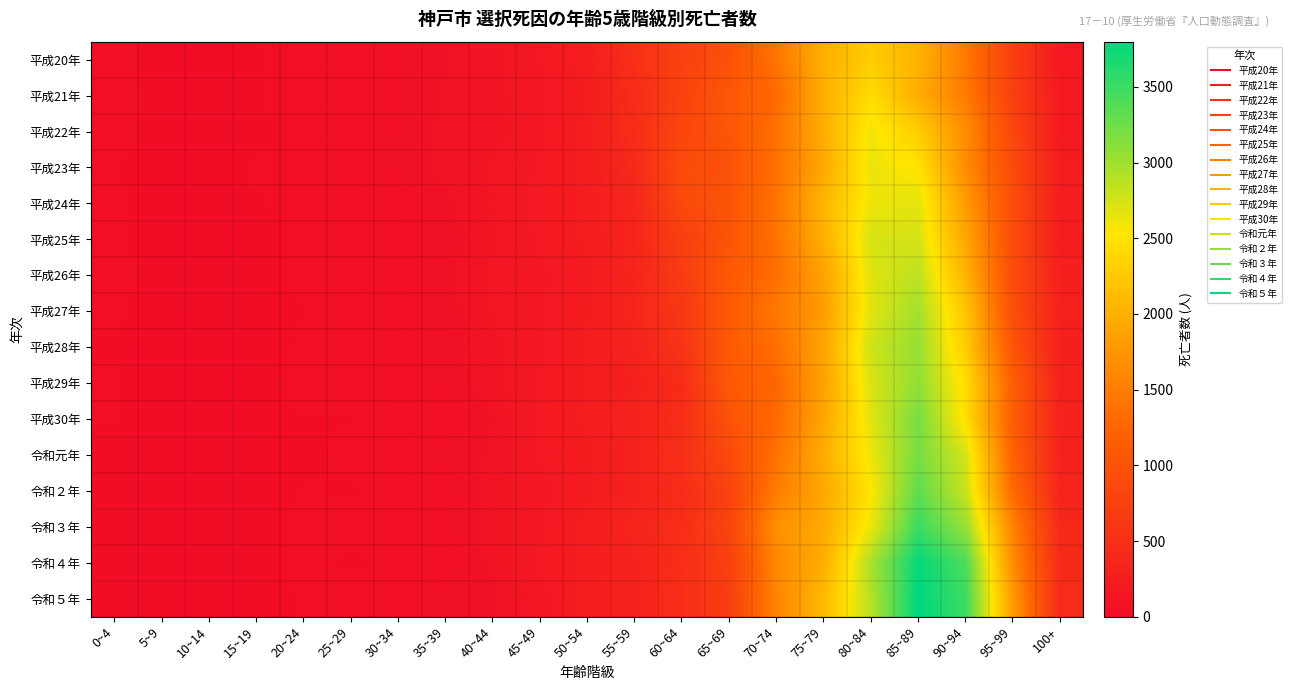

Reading right to left, extract all data points from this chart.

平成20年: 100+=178	95~99=712	90~94=1475	85~89=2028	80~84=2286	75~79=1997	70~74=1420	65~69=972	60~64=742	55~59=502	50~54=256	45~49=170	40~44=111	35~39=79	30~34=55	25~29=36	20~24=39	15~19=21	10~14=11	5~9=5	0~4=39
平成21年: 100+=187	95~99=733	90~94=1476	85~89=1981	80~84=2438	75~79=1992	70~74=1291	65~69=1053	60~64=775	55~59=454	50~54=225	45~49=154	40~44=103	35~39=84	30~34=59	25~29=32	20~24=40	15~19=20	10~14=3	5~9=6	0~4=41
平成22年: 100+=188	95~99=819	90~94=1660	85~89=2293	80~84=2600	75~79=1977	70~74=1385	65~69=1048	60~64=807	55~59=470	50~54=248	45~49=159	40~44=100	35~39=89	30~34=55	25~29=43	20~24=35	15~19=13	10~14=8	5~9=6	0~4=43
平成23年: 100+=234	95~99=896	90~94=1641	85~89=2507	80~84=2629	75~79=1927	70~74=1373	65~69=974	60~64=885	55~59=412	50~54=239	45~49=172	40~44=123	35~39=94	30~34=60	25~29=31	20~24=31	15~19=27	10~14=6	5~9=3	0~4=25
平成24年: 100+=244	95~99=920	90~94=1805	85~89=2664	80~84=2613	75~79=2052	70~74=1406	65~69=1028	60~64=864	55~59=372	50~54=243	45~49=185	40~44=122	35~39=73	30~34=36	25~29=38	20~24=31	15~19=20	10~14=4	5~9=6	0~4=28
平成25年: 100+=234	95~99=907	90~94=1913	85~89=2736	80~84=2741	75~79=2003	70~74=1391	65~69=1019	60~64=708	55~59=361	50~54=237	45~49=174	40~44=118	35~39=58	30~34=38	25~29=28	20~24=28	15~19=11	10~14=3	5~9=6	0~4=27
平成26年: 100+=281	95~99=912	90~94=2032	85~89=2865	80~84=2688	75~79=1872	70~74=1356	65~69=1081	60~64=673	55~59=343	50~54=202	45~49=154	40~44=131	35~39=68	30~34=46	25~29=34	20~24=29	15~19=12	10~14=8	5~9=9	0~4=34
平成27年: 100+=292	95~99=943	90~94=2214	85~89=2990	80~84=2675	75~79=1816	70~74=1452	65~69=1097	60~64=605	55~59=354	50~54=222	45~49=165	40~44=121	35~39=60	30~34=51	25~29=33	20~24=21	15~19=13	10~14=10	5~9=6	0~4=28
平成28年: 100+=281	95~99=1030	90~94=2283	85~89=3049	80~84=2779	75~79=1896	70~74=1357	65~69=1103	60~64=548	55~59=324	50~54=229	45~49=161	40~44=108	35~39=63	30~34=50	25~29=27	20~24=29	15~19=5	10~14=3	5~9=4	0~4=21
平成29年: 100+=299	95~99=1165	90~94=2456	85~89=3074	80~84=2717	75~79=1861	70~74=1271	65~69=1083	60~64=446	55~59=286	50~54=227	45~49=171	40~44=102	35~39=55	30~34=39	25~29=33	20~24=32	15~19=16	10~14=3	5~9=0	0~4=25
平成30年: 100+=309	95~99=1148	90~94=2465	85~89=3208	80~84=2671	75~79=1906	70~74=1295	65~69=991	60~64=466	55~59=316	50~54=236	45~49=181	40~44=81	35~39=39	30~34=36	25~29=21	20~24=22	15~19=15	10~14=1	5~9=4	0~4=24
令和元年: 100+=313	95~99=1206	90~94=2750	85~89=3203	80~84=2619	75~79=1965	70~74=1391	65~69=863	60~64=500	55~59=303	50~54=217	45~49=172	40~44=86	35~39=63	30~34=27	25~29=29	20~24=17	15~19=13	10~14=10	5~9=5	0~4=17
令和２年: 100+=349	95~99=1304	90~94=2806	85~89=3325	80~84=2525	75~79=1917	70~74=1489	65~69=769	60~64=452	55~59=307	50~54=215	45~49=151	40~44=98	35~39=47	30~34=32	25~29=20	20~24=24	15~19=7	10~14=9	5~9=4	0~4=20
令和３年: 100+=398	95~99=1569	90~94=3058	85~89=3504	80~84=2624	75~79=1946	70~74=1691	65~69=791	60~64=465	55~59=353	50~54=246	45~49=161	40~44=97	35~39=48	30~34=29	25~29=34	20~24=31	15~19=11	10~14=8	5~9=6	0~4=12
令和４年: 100+=424	95~99=1646	90~94=3422	85~89=3765	80~84=2955	75~79=1974	70~74=1615	65~69=720	60~64=472	55~59=316	50~54=246	45~49=176	40~44=88	35~39=43	30~34=27	25~29=19	20~24=27	15~19=18	10~14=4	5~9=3	0~4=18
令和５年: 100+=437	95~99=1793	90~94=3491	85~89=3798	80~84=2900	75~79=2106	70~74=1568	65~69=706	60~64=489	55~59=314	50~54=252	45~49=146	40~44=73	35~39=64	30~34=23	25~29=32	20~24=26	15~19=9	10~14=4	5~9=5	0~4=12